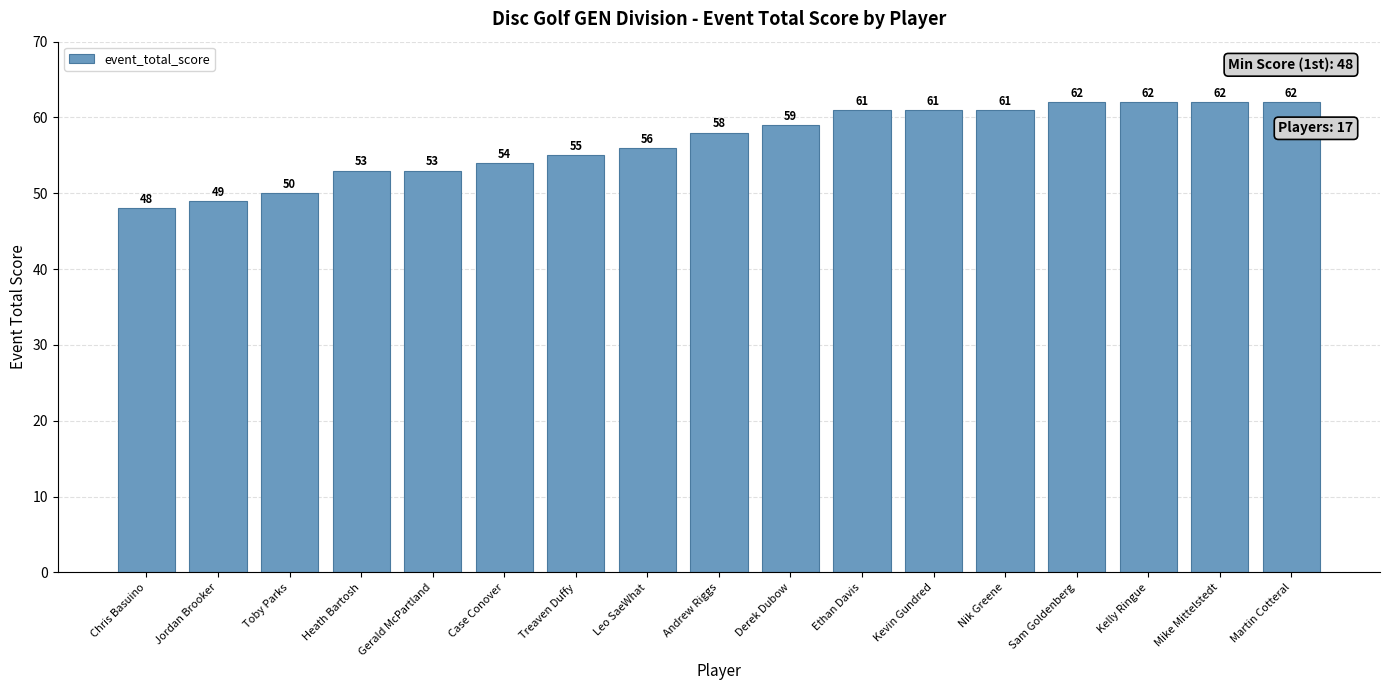

What is the smallest value displayed?

48